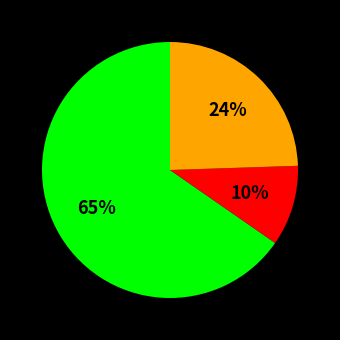

To the nearest percent, what is the average slice percentage?

33%